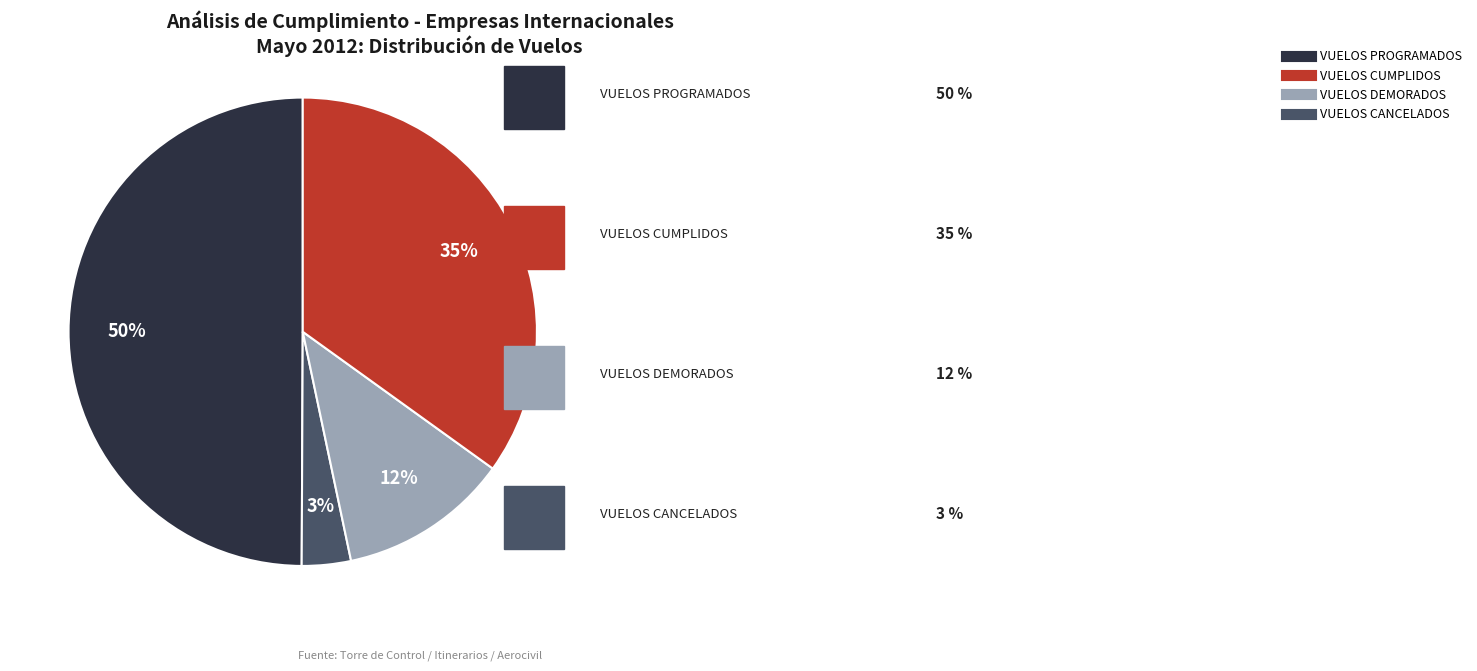

To the nearest percent, what is the average slice percentage?

25%